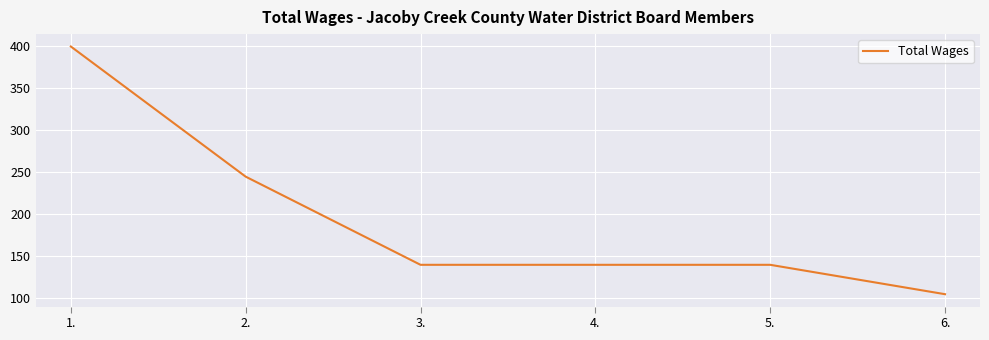

What is the smallest value displayed?

105